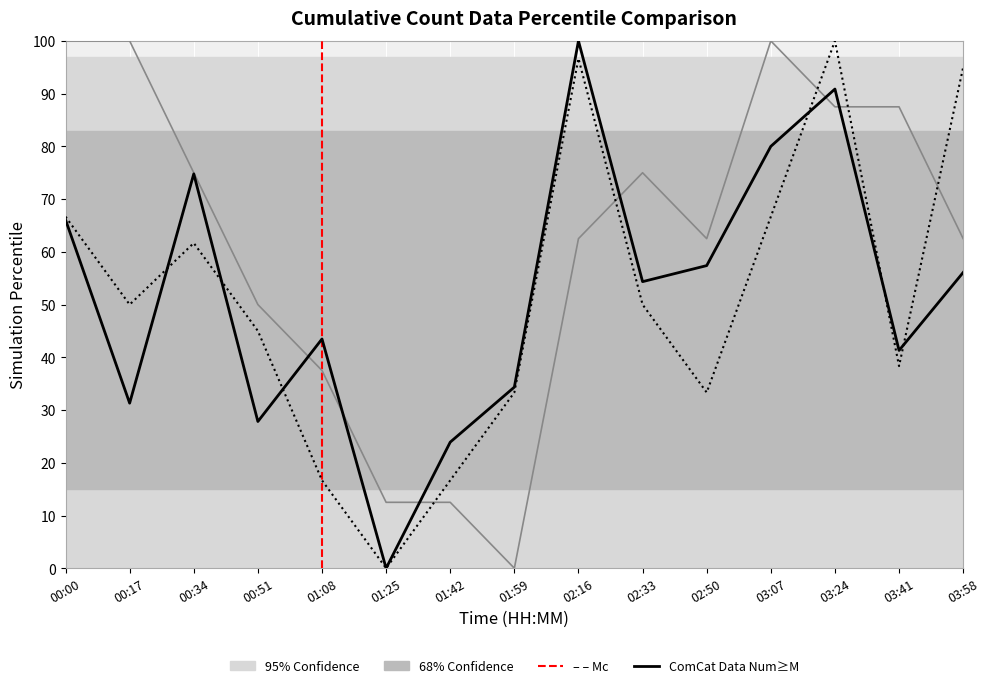

Reading left to right, transcribe all the data shown in this chart.

SDS_P1: 00:00=66.1	00:17=31.3	00:34=74.8	00:51=27.8	01:08=43.5	01:25=0.0	01:42=23.9	01:59=34.3	02:16=100.0	02:33=54.3	02:50=57.4	03:07=80.0	03:24=90.9	03:41=41.3	03:58=56.1
SDS_P2: 00:00=66.7	00:17=50.0	00:34=61.7	00:51=45.0	01:08=16.7	01:25=0.0	01:42=16.7	01:59=33.3	02:16=96.7	02:33=50.0	02:50=33.3	03:07=66.7	03:24=100.0	03:41=38.3	03:58=95.0
Humidity: 00:00=100.0	00:17=100.0	00:34=75.0	00:51=50.0	01:08=37.5	01:25=12.5	01:42=12.5	01:59=0.0	02:16=62.5	02:33=75.0	02:50=62.5	03:07=100.0	03:24=87.5	03:41=87.5	03:58=62.5